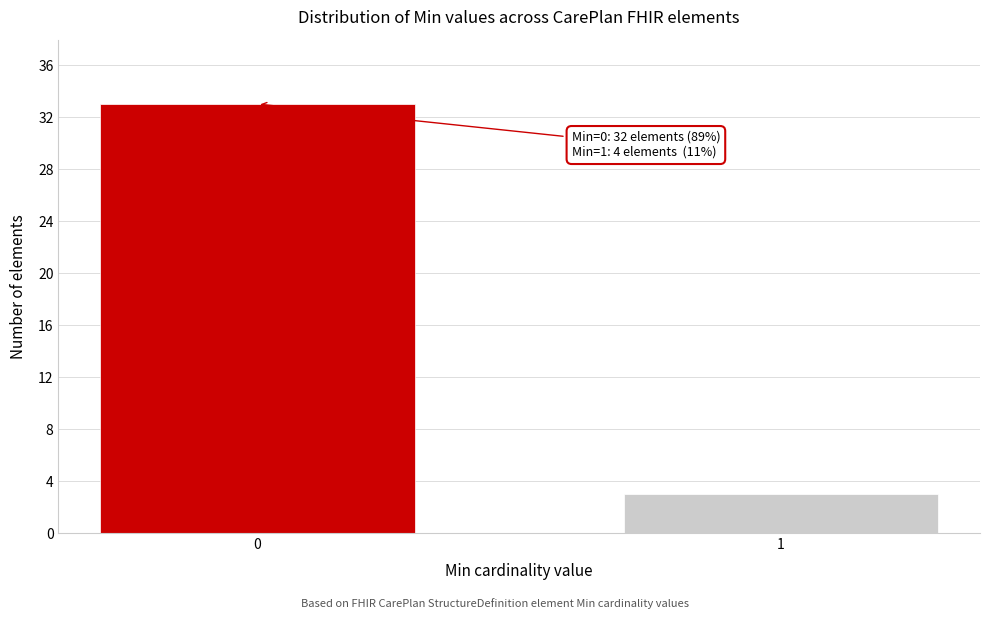

Reading right to left, list all the values displayed in this chart.

3	33